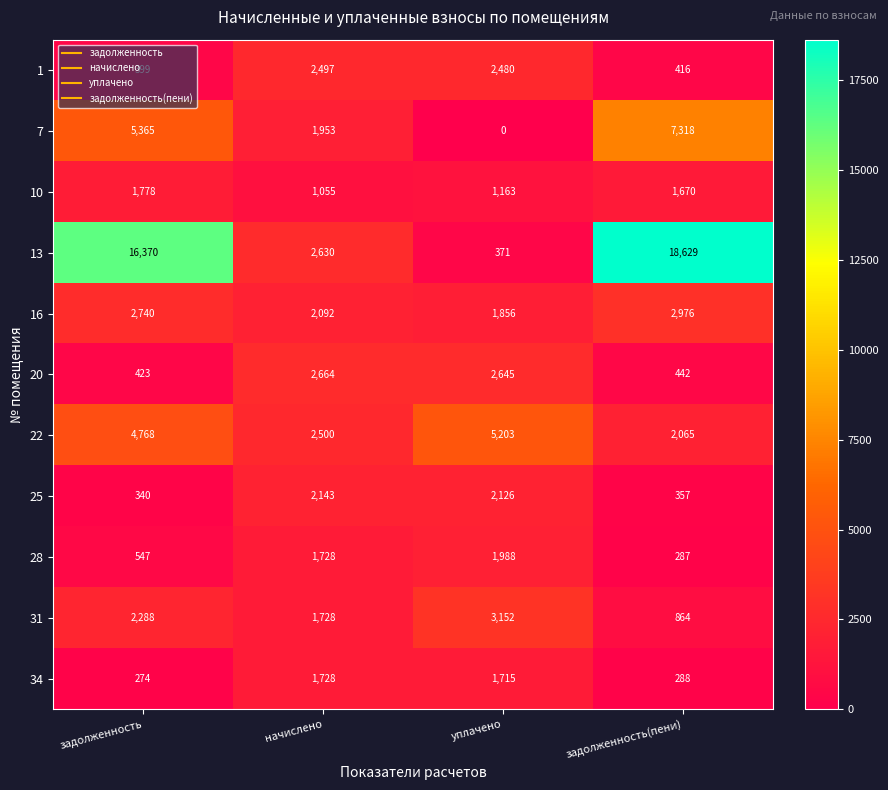

Which series has the largest total across all categories?

13